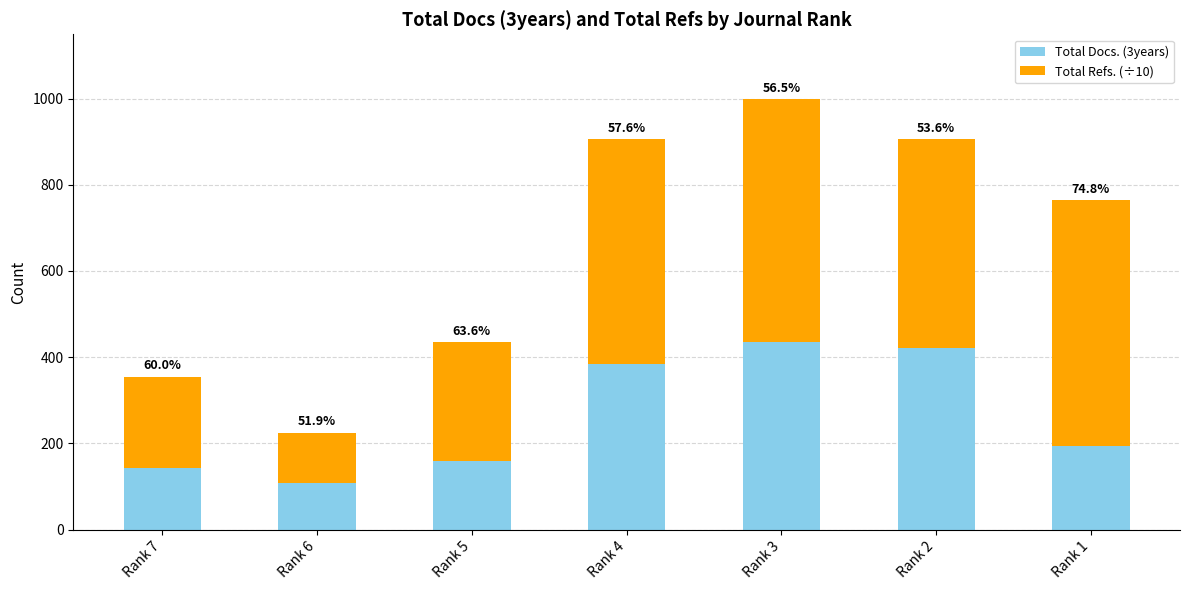

Rank the series by their average value, from highest to lowest.

Total Refs. (÷10), Total Docs. (3years)